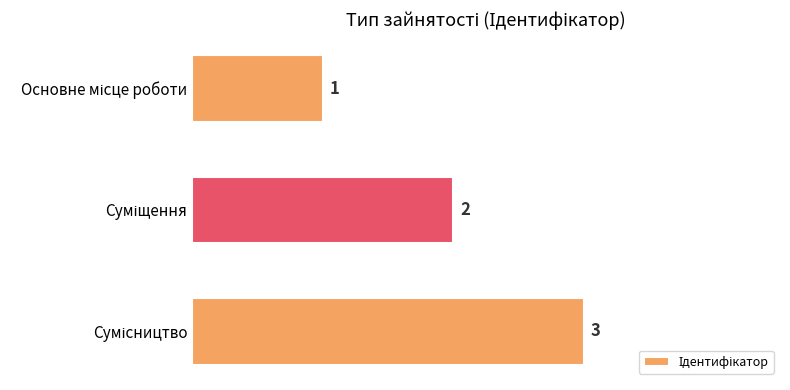

How many values are between 1 and 3?

3